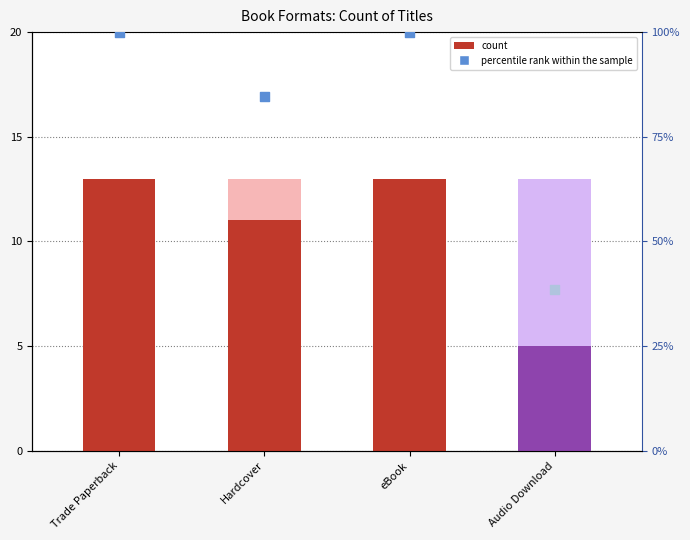

What is the total value across all series at Trade Paperback?

113.0